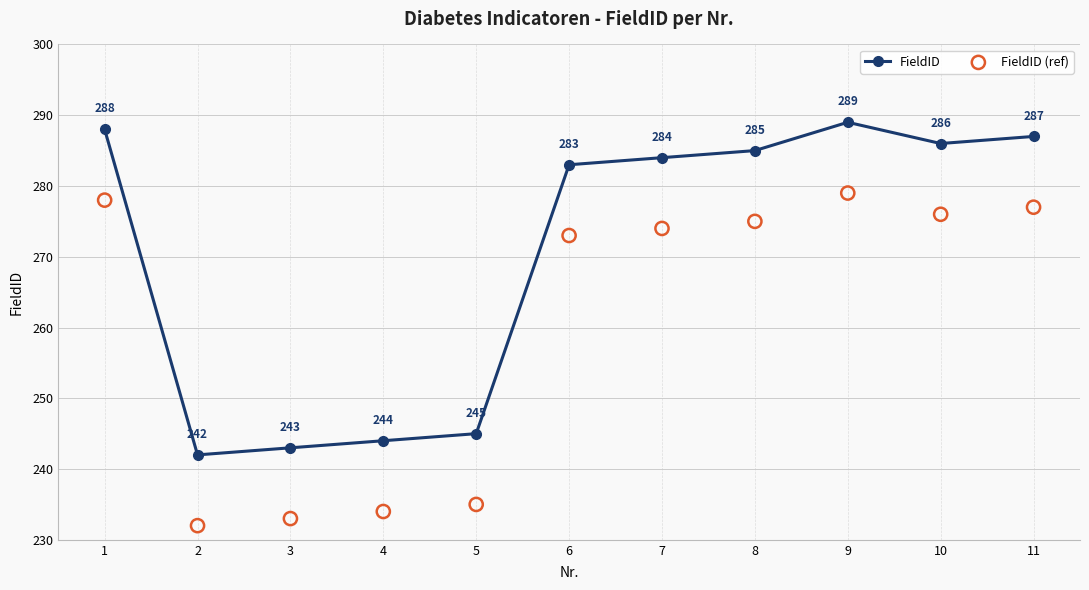

What are all the series names shown in the legend?

FieldID, FieldID (ref)